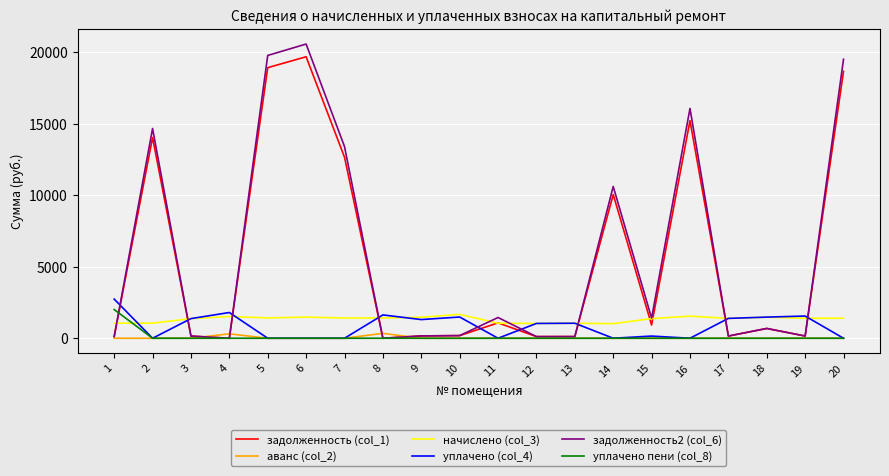

Rank the series by their maximum value, from lowest to highest.

аванс (col_2), начислено (col_3), уплачено пени (col_8), уплачено (col_4), задолженность (col_1), задолженность2 (col_6)